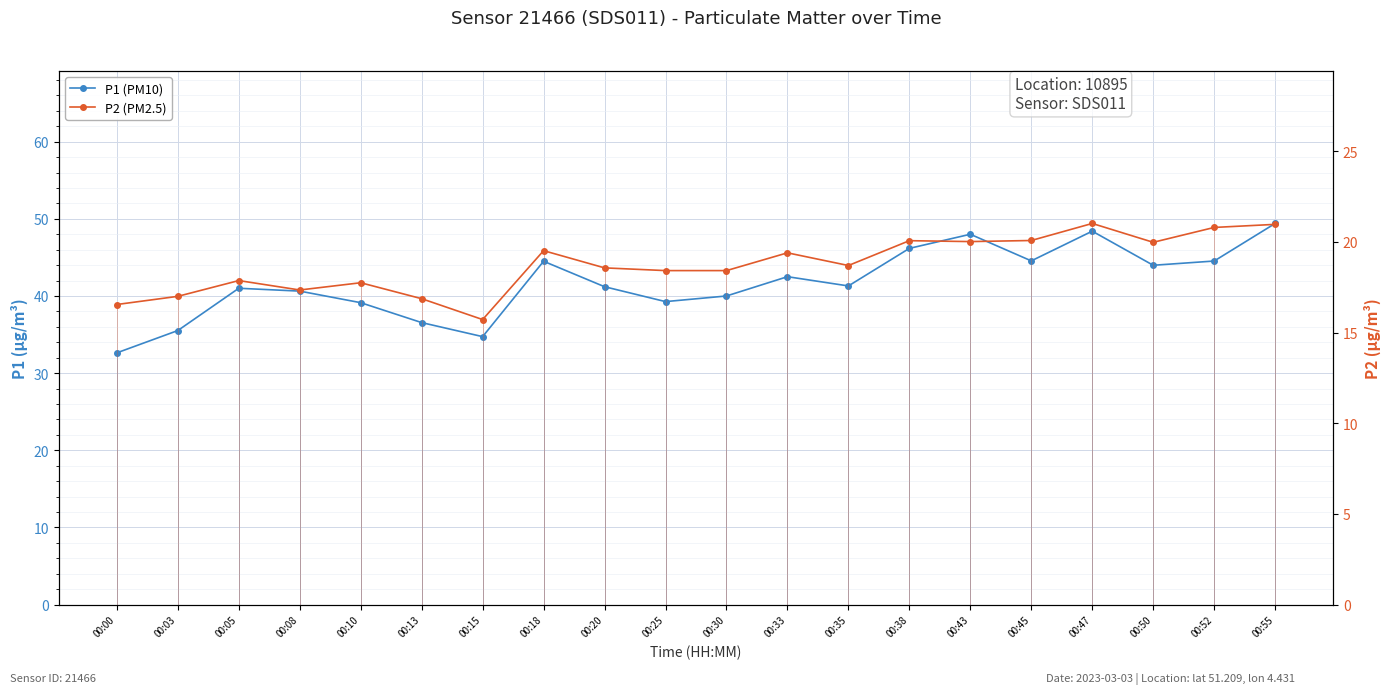

What are all the series names shown in the legend?

P1 (PM10), P2 (PM2.5)